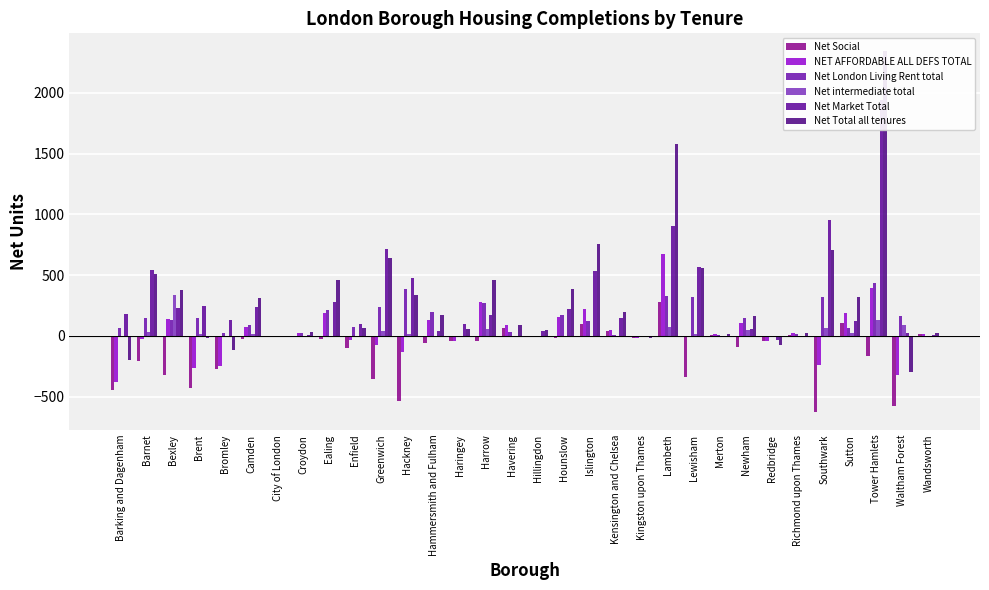

How many groups of bars are there?

32